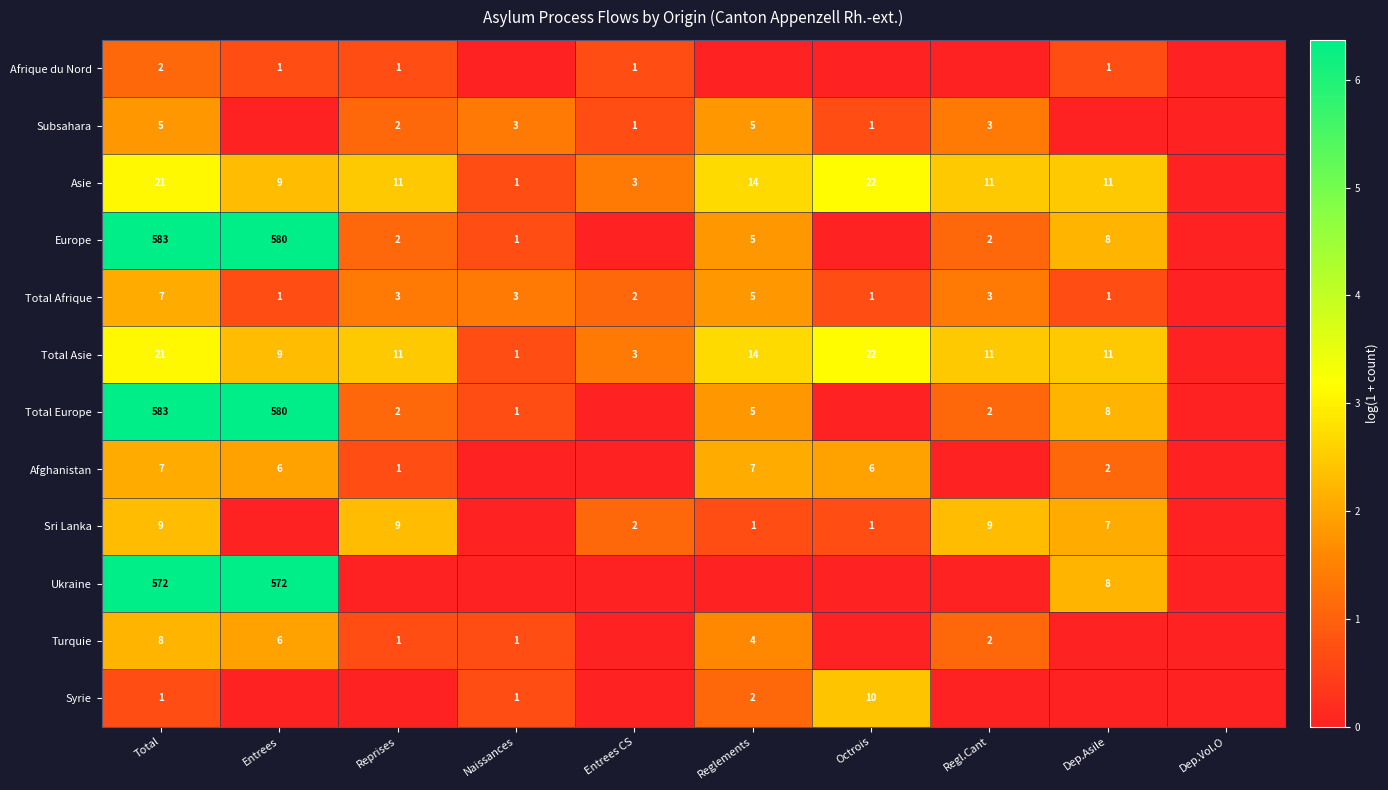

Is it true that Total Asie equals 6 at Total?

False